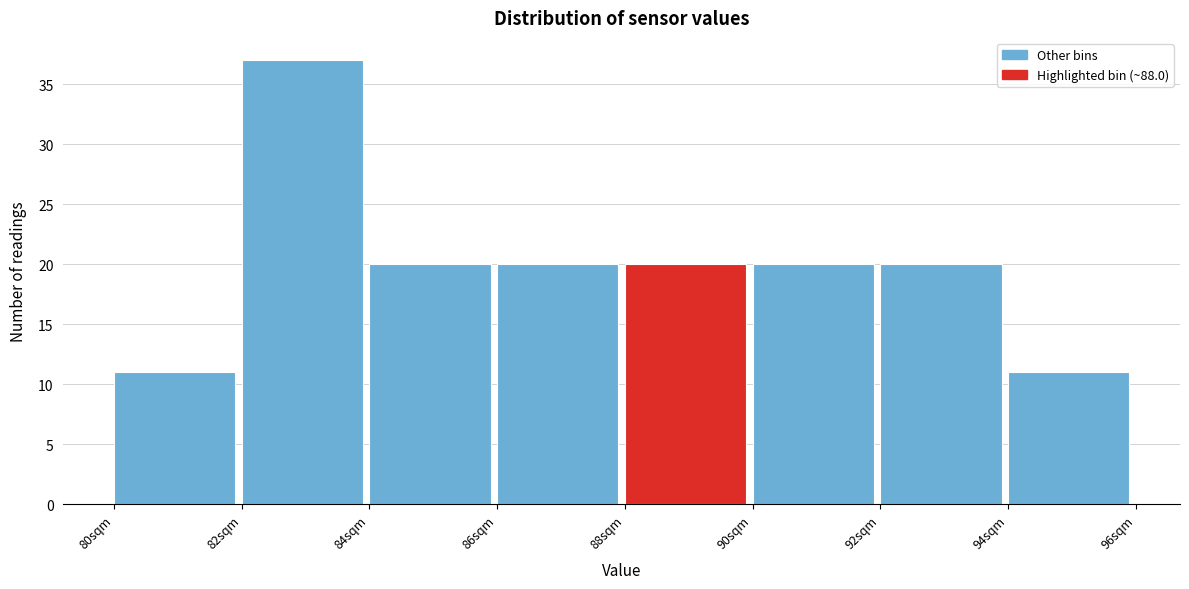

Reading left to right, list every bar in this chart as the range it spans on the x-axis followed by its height. The values are not printed on the chart, so give them approximately, as read against the axis.

80 to 82: 11
82 to 84: 37
84 to 86: 20
86 to 88: 20
88 to 90: 20
90 to 92: 20
92 to 94: 20
94 to 96: 11